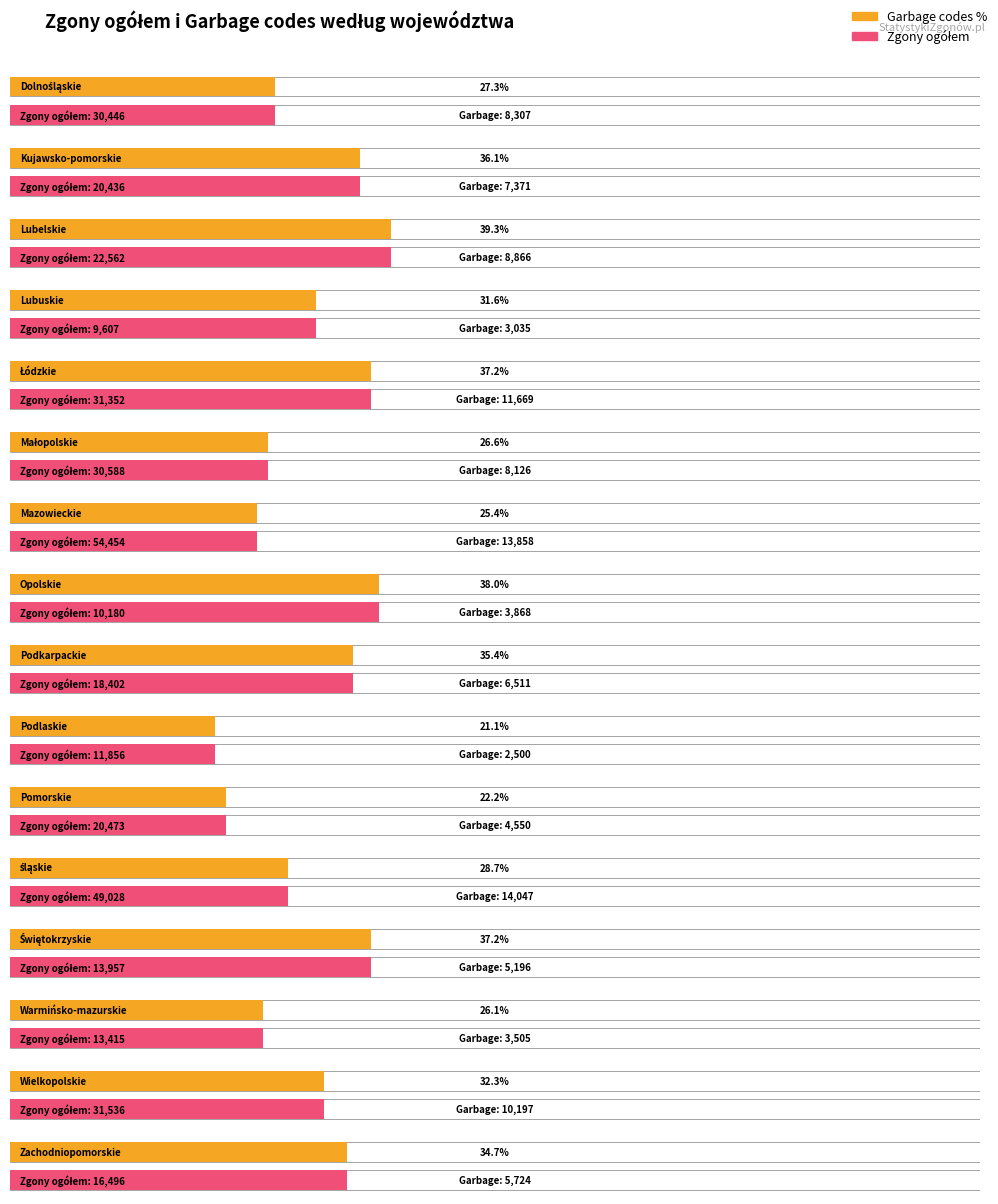

Which series changed the most between Opolskie and Podlaskie?

Zgony OGÓŁEM